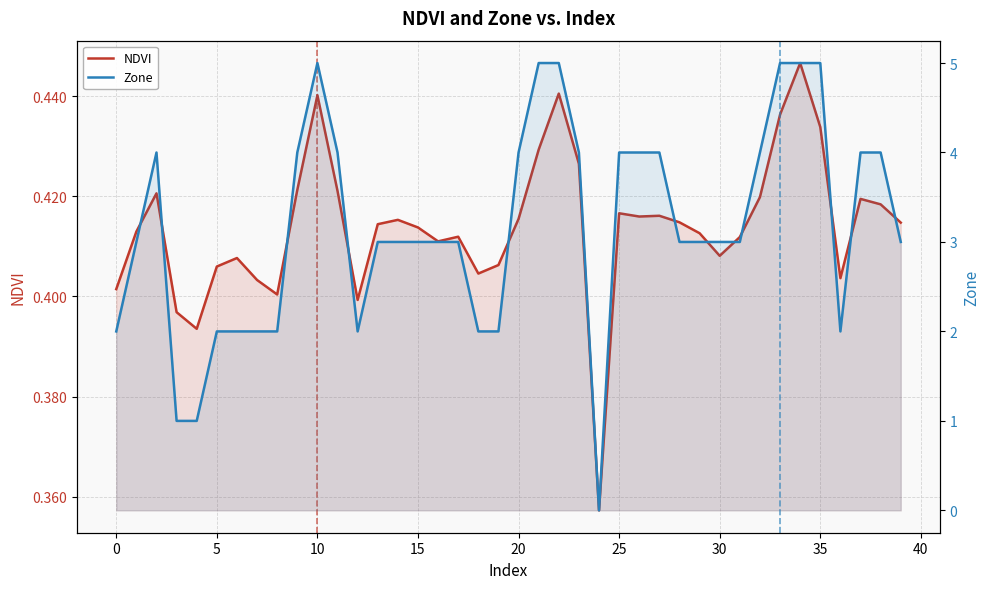

Where is NDVI nearest to the value 0?

24